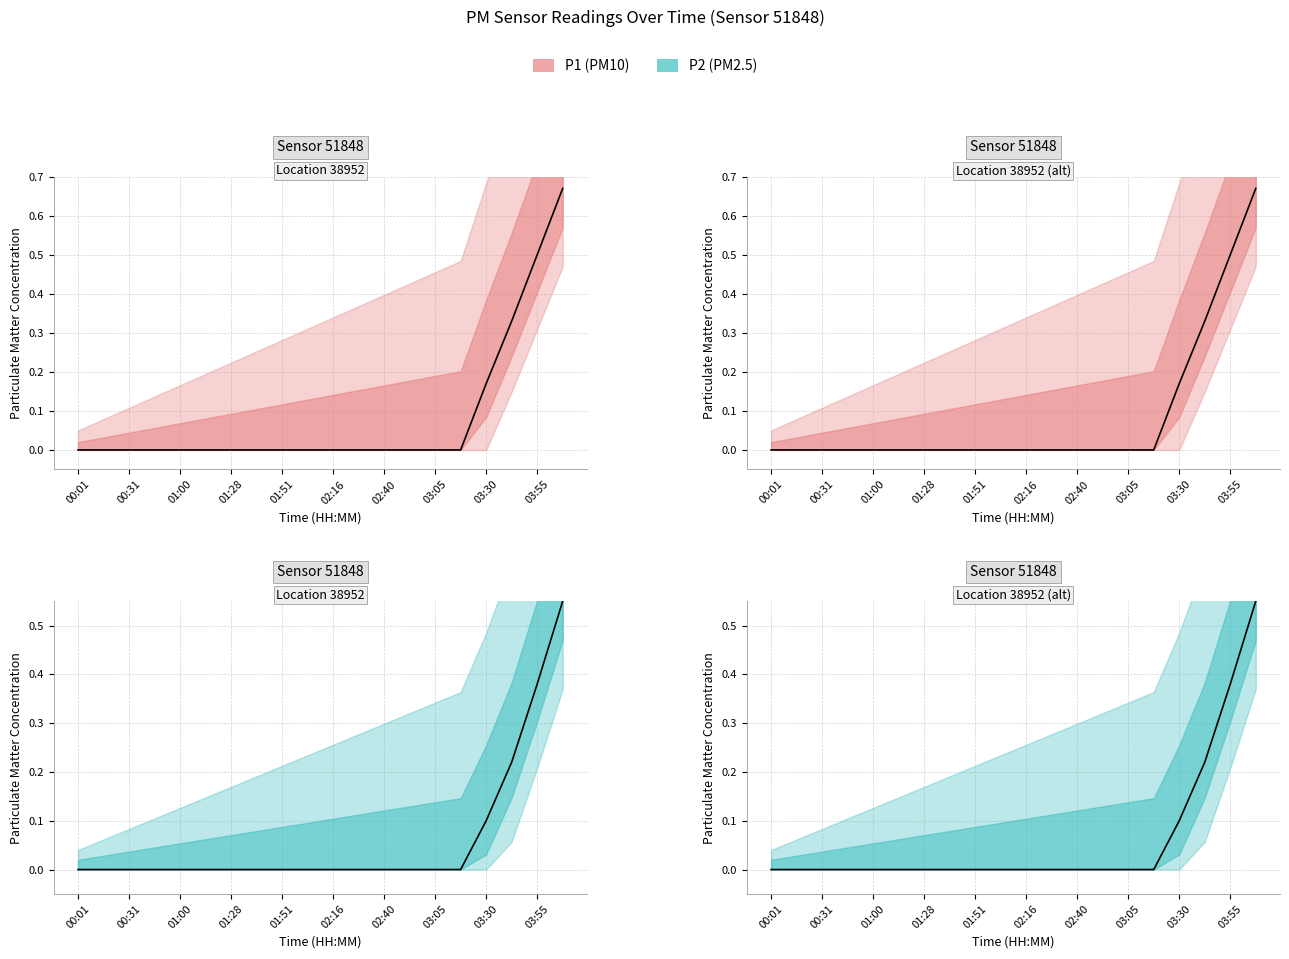

True or false: P1 (PM10) median has more than 1 points higher than both neighbors.

False